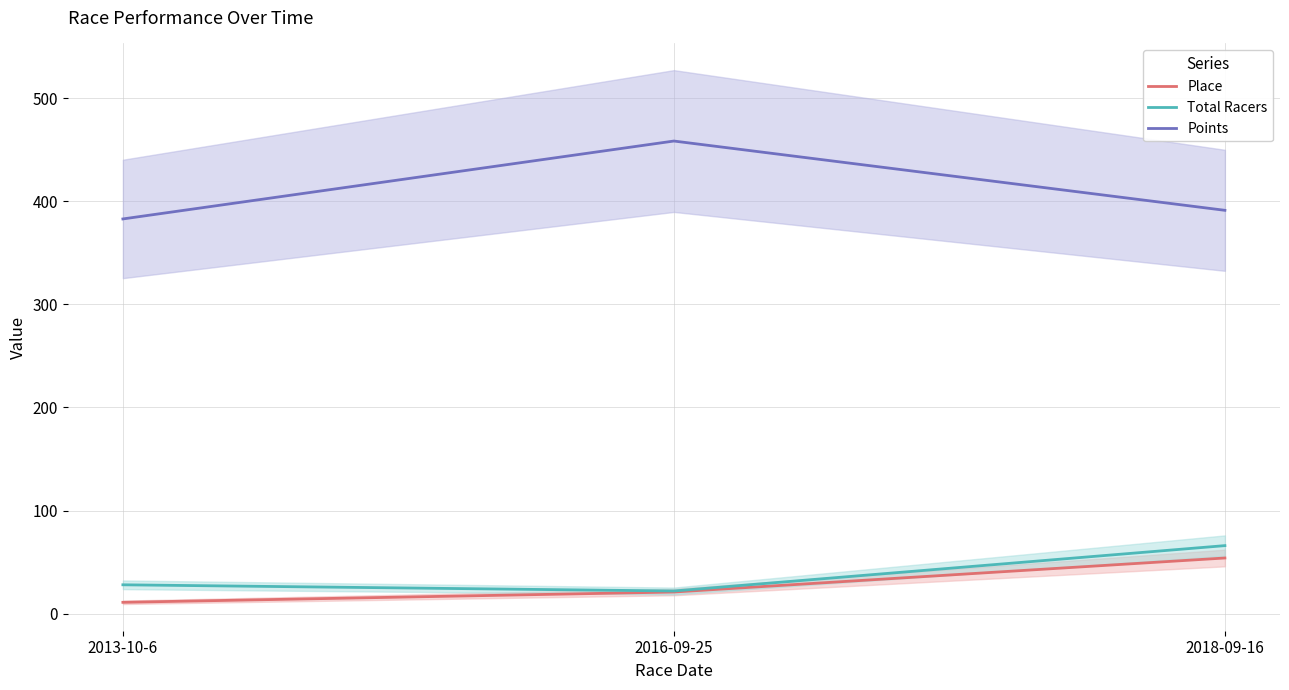

How many data points in Points are above 391?

2